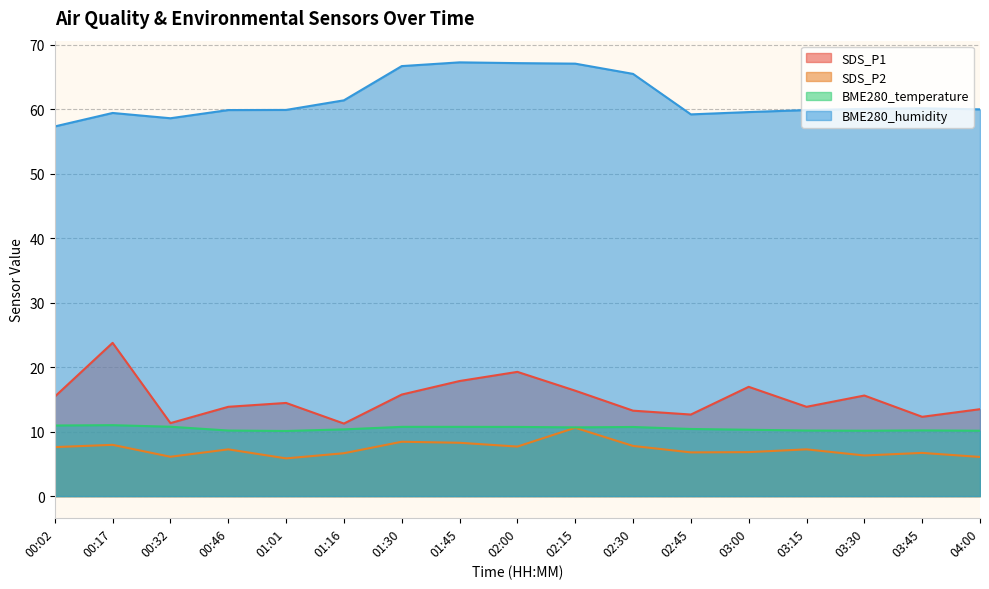

How many data points in SDS_P1 are above 14?

9